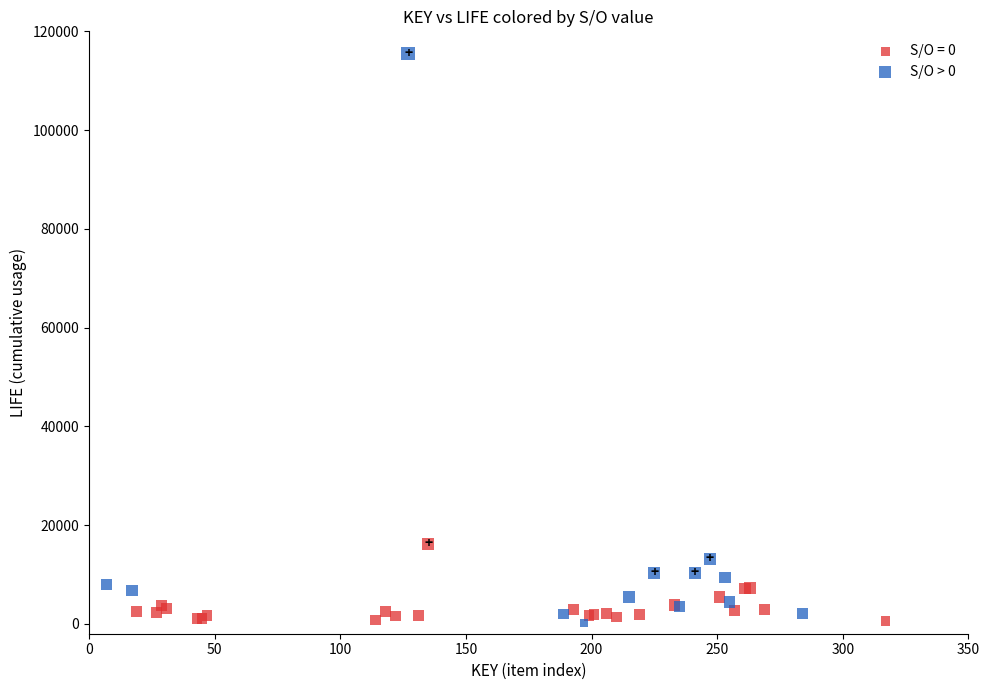

Which series has the widest spread of Y values?

S/O > 0